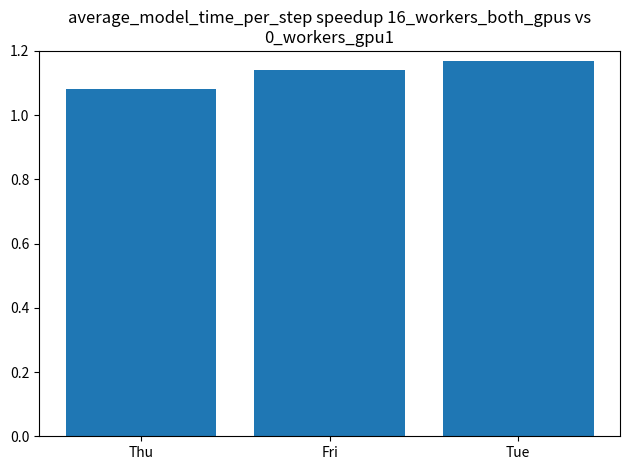

What position from the right is Tue?

1